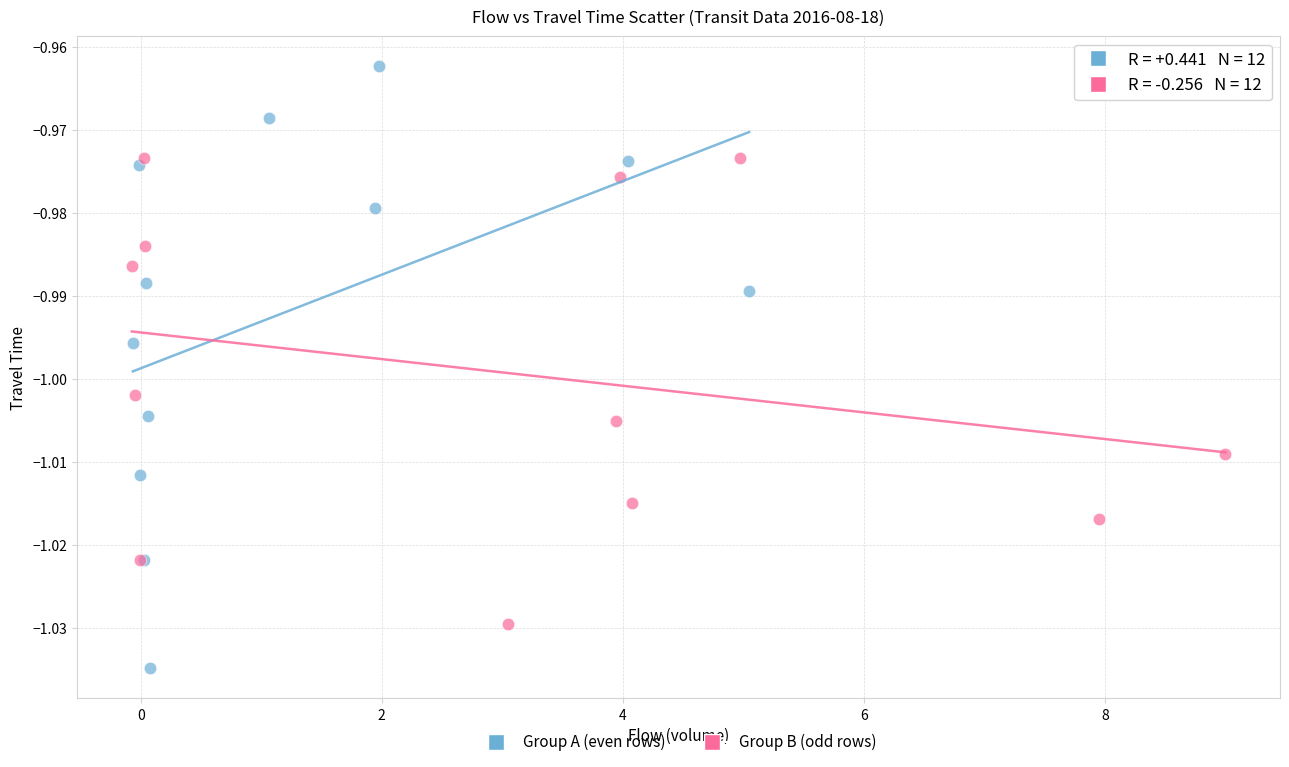

What are all the series names shown in the legend?

Group A (even rows), Group B (odd rows)